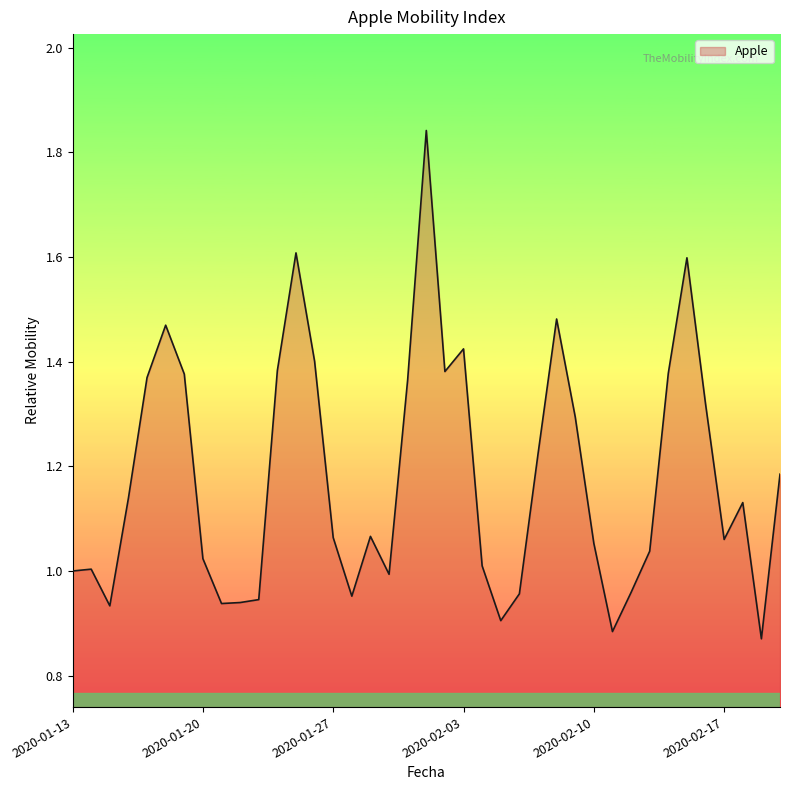

Reading left to right, transcribe all the data shown in this chart.

1.0	1.0	0.9	1.1	1.4	1.5	1.4	1.0	0.9	0.9	0.9	1.4	1.6	1.4	1.1	1.0	1.1	1.0	1.4	1.8	1.4	1.4	1.0	0.9	1.0	1.2	1.5	1.3	1.1	0.9	1.0	1.0	1.4	1.6	1.3	1.1	1.1	0.9	1.2